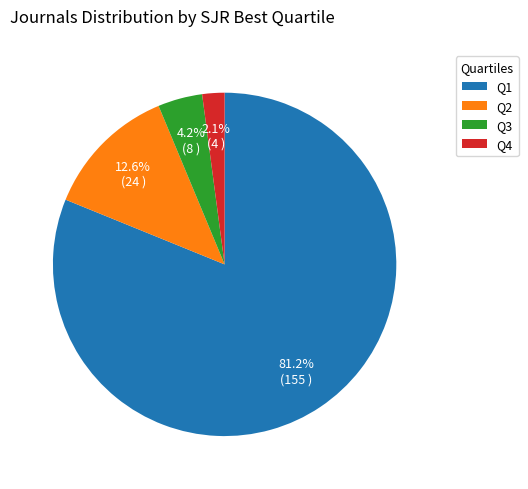

Which slice represents more than half of the pie?

Q1